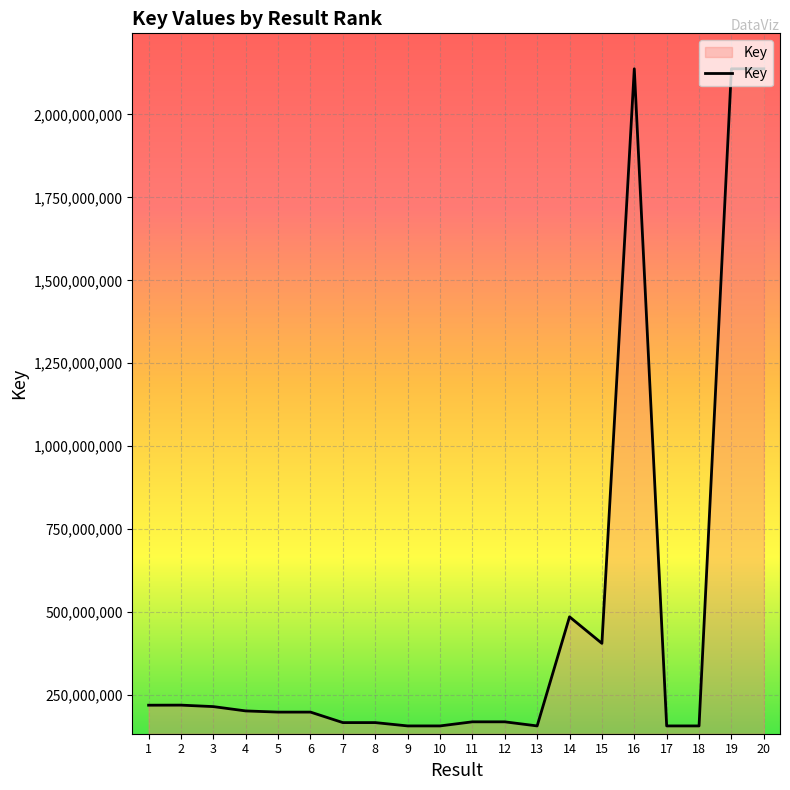

The value at 12 is 262971716. True or false?

False